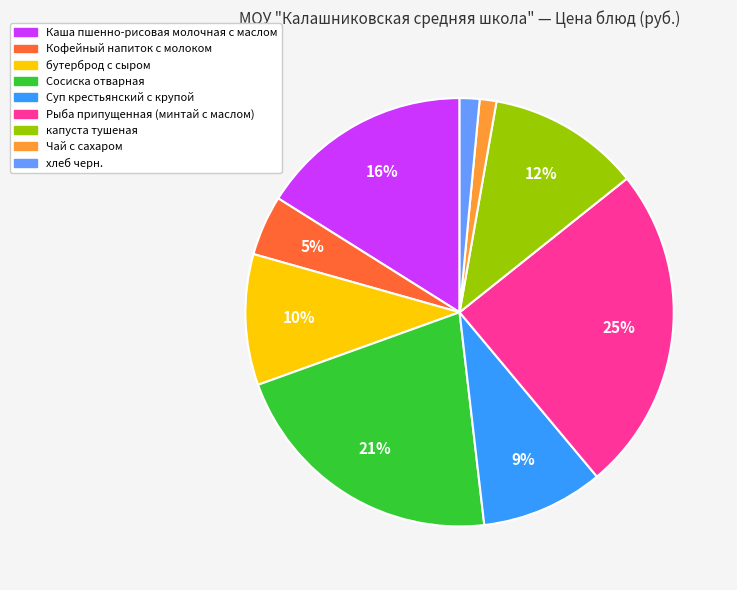

How many slices are in this pie chart?

9